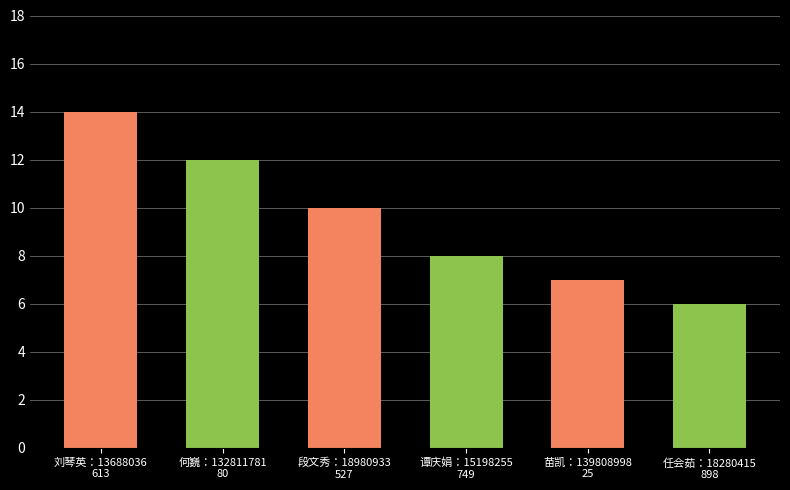

The chart shows a value of 4 at 刘琴英：13688036
613. True or false?

False